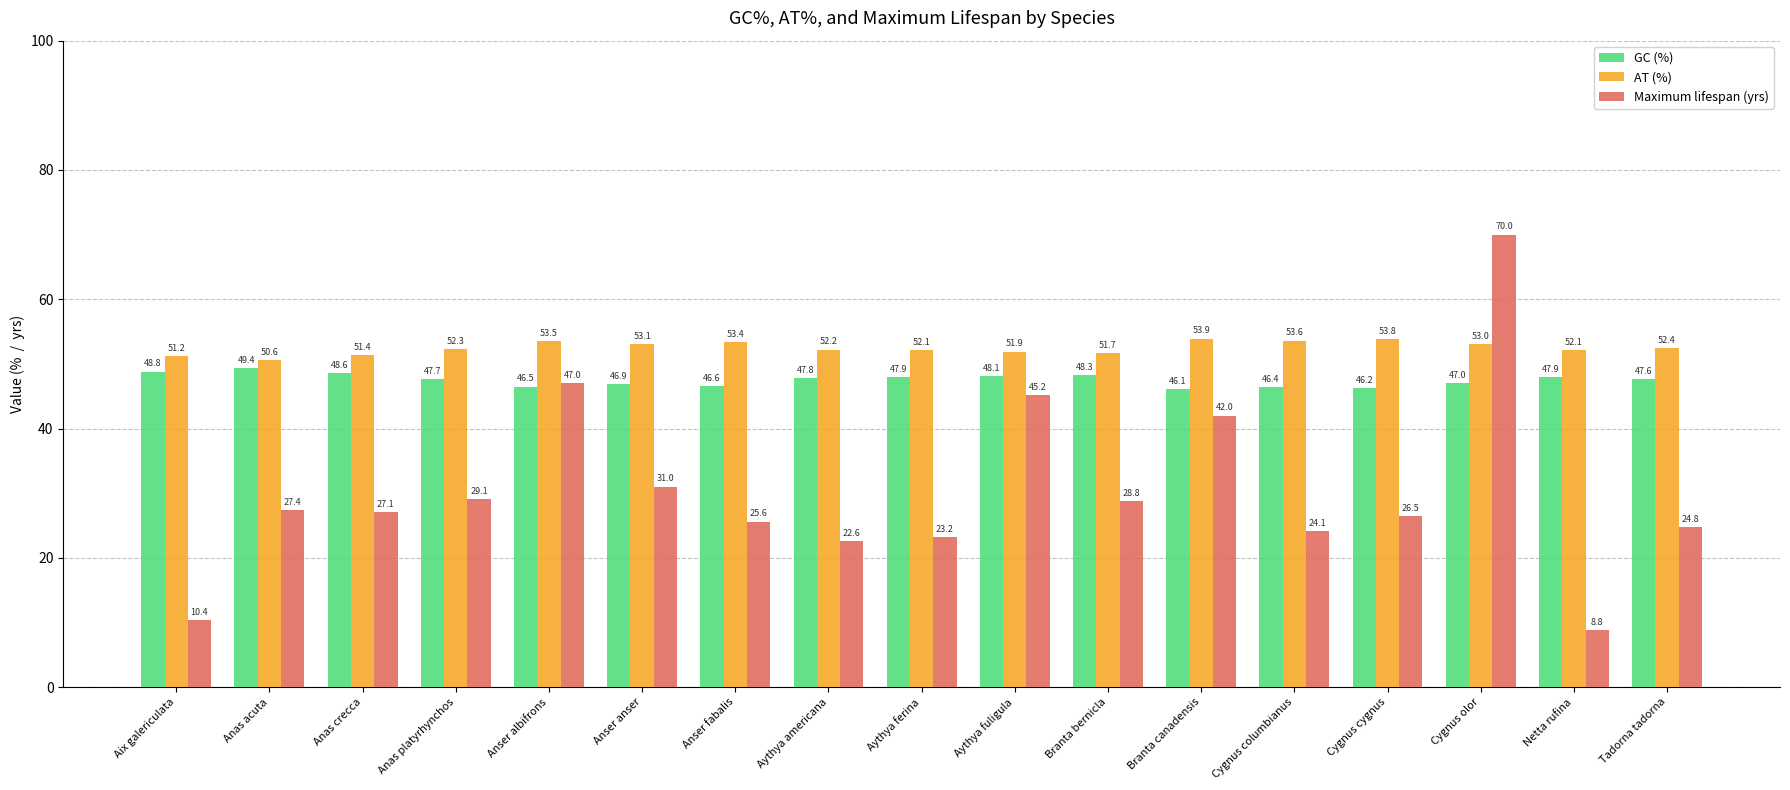

List the series in order of their overall mean, lowest first.

Maximum lifespan (yrs), GC (%), AT (%)